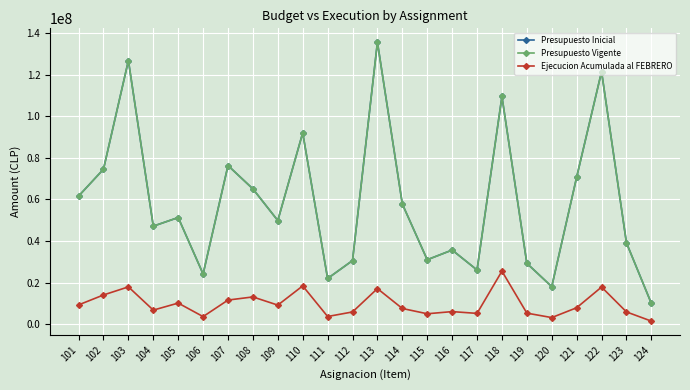

Which label corresponds to the largest value in the chart?

113